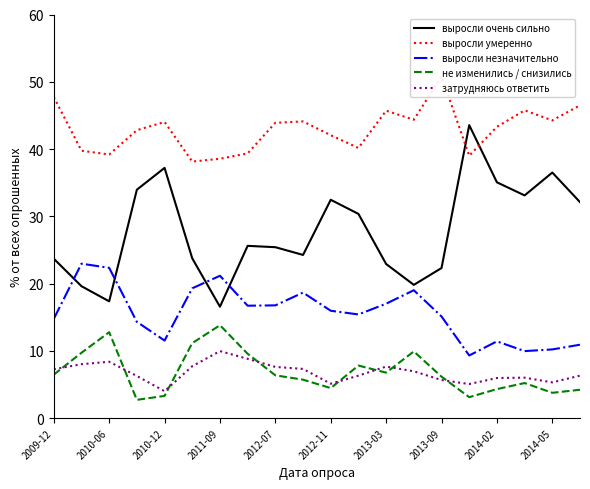

In выросли незначительно, how many points are lower than both neighbors (excluding endpoints)?

5